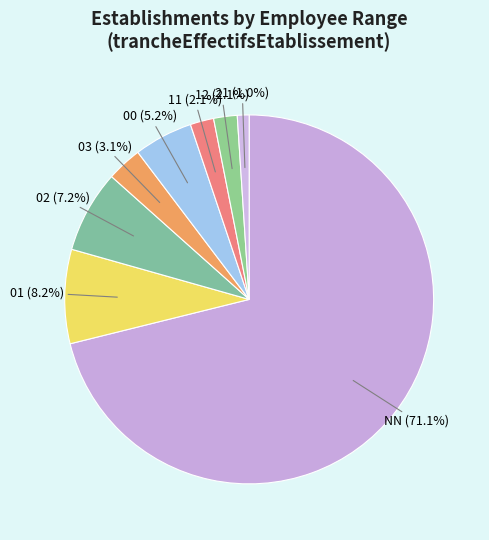

How many segments does this pie chart have?

8